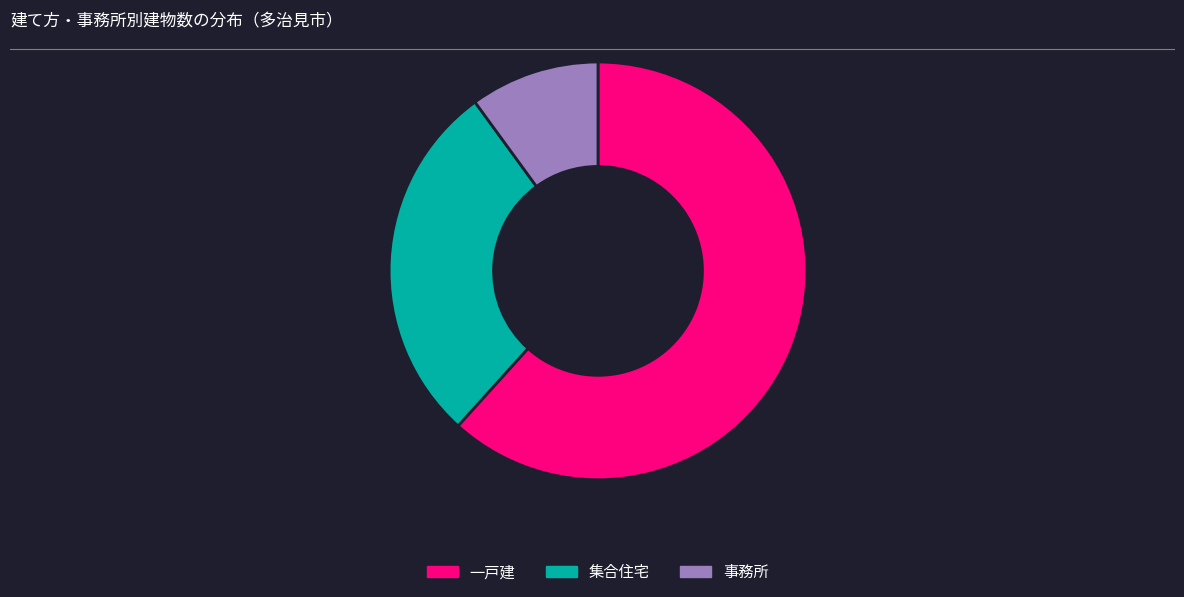

Rank the categories by value from lowest to highest.

事務所, 集合住宅, 一戸建